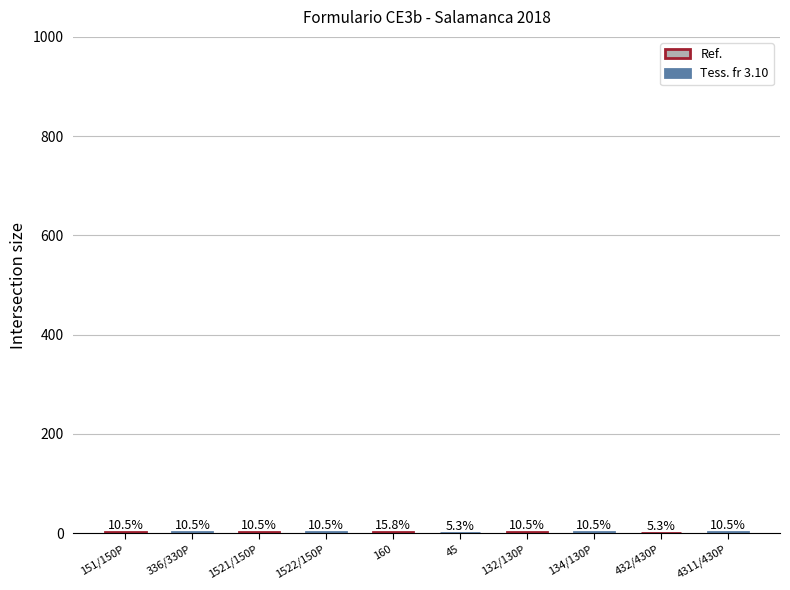

What is the label of the 6th bar from the right?

160